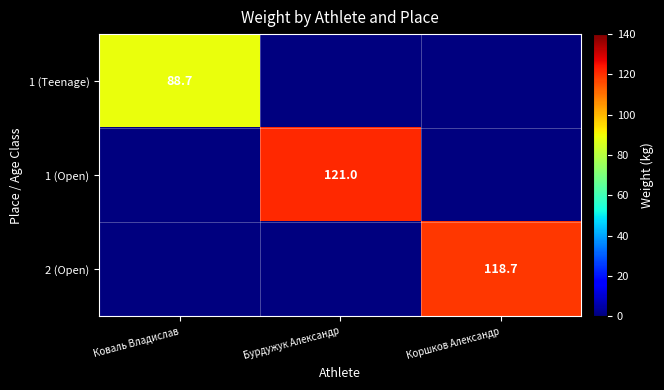

How many data points does each series have?

3